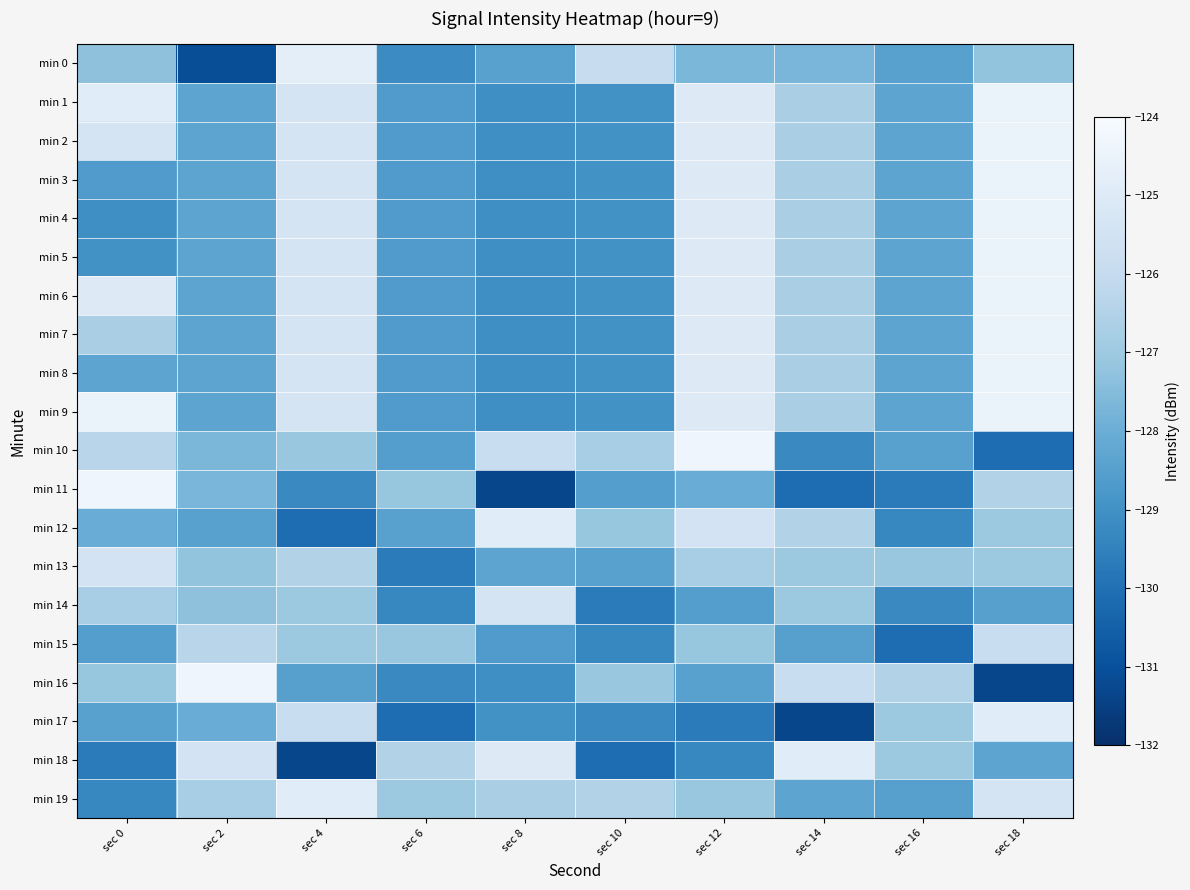

Which series has the largest total across all categories?

min 9